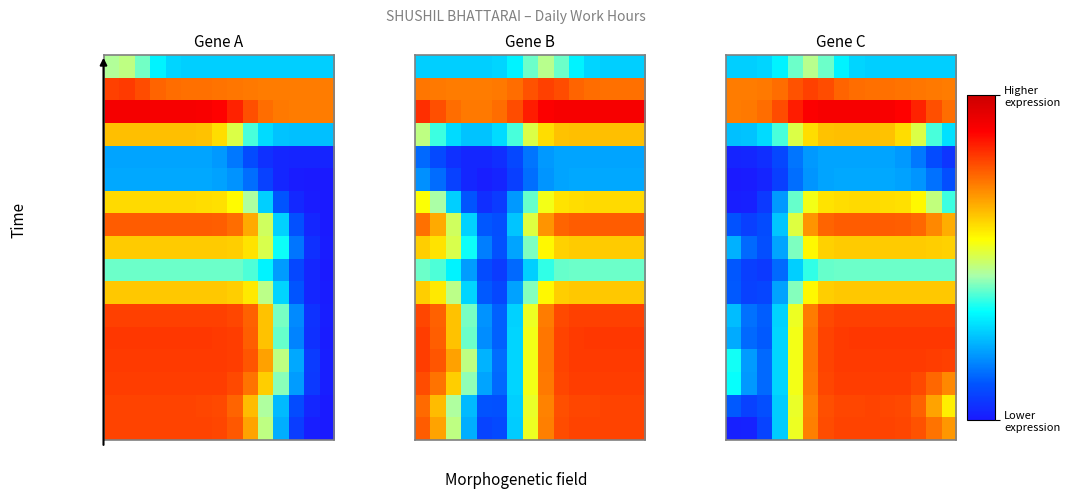

Which has a higher value, 0 or 8?

8